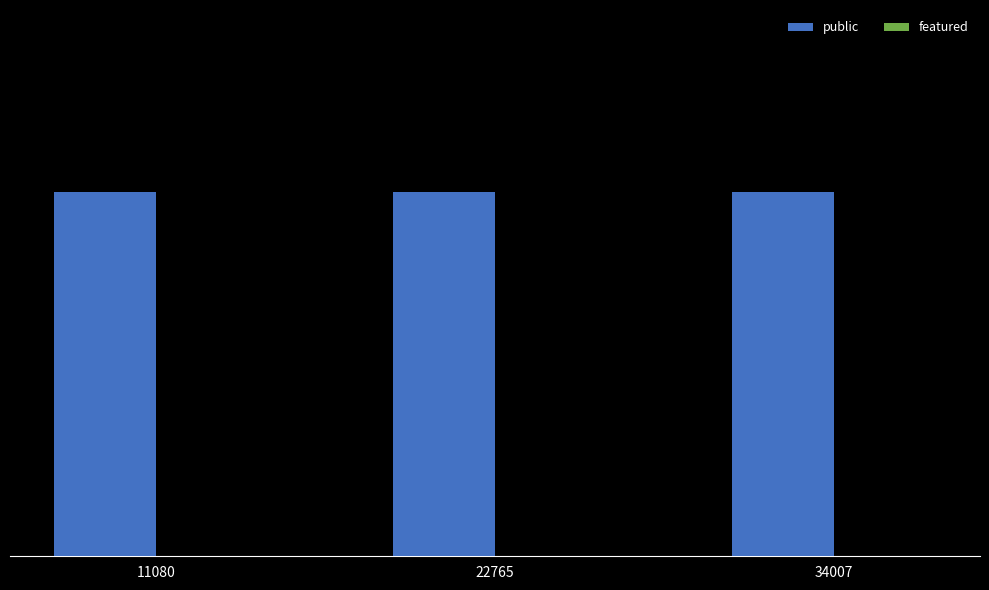

Reading left to right, extract all data points from this chart.

public: 11080=1	22765=1	34007=1
featured: 11080=0	22765=0	34007=0